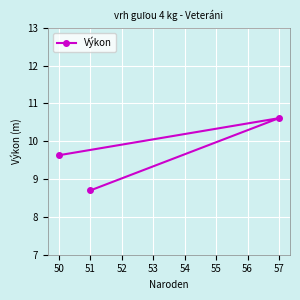

What is the difference between the maximum and minimum values?

1.9